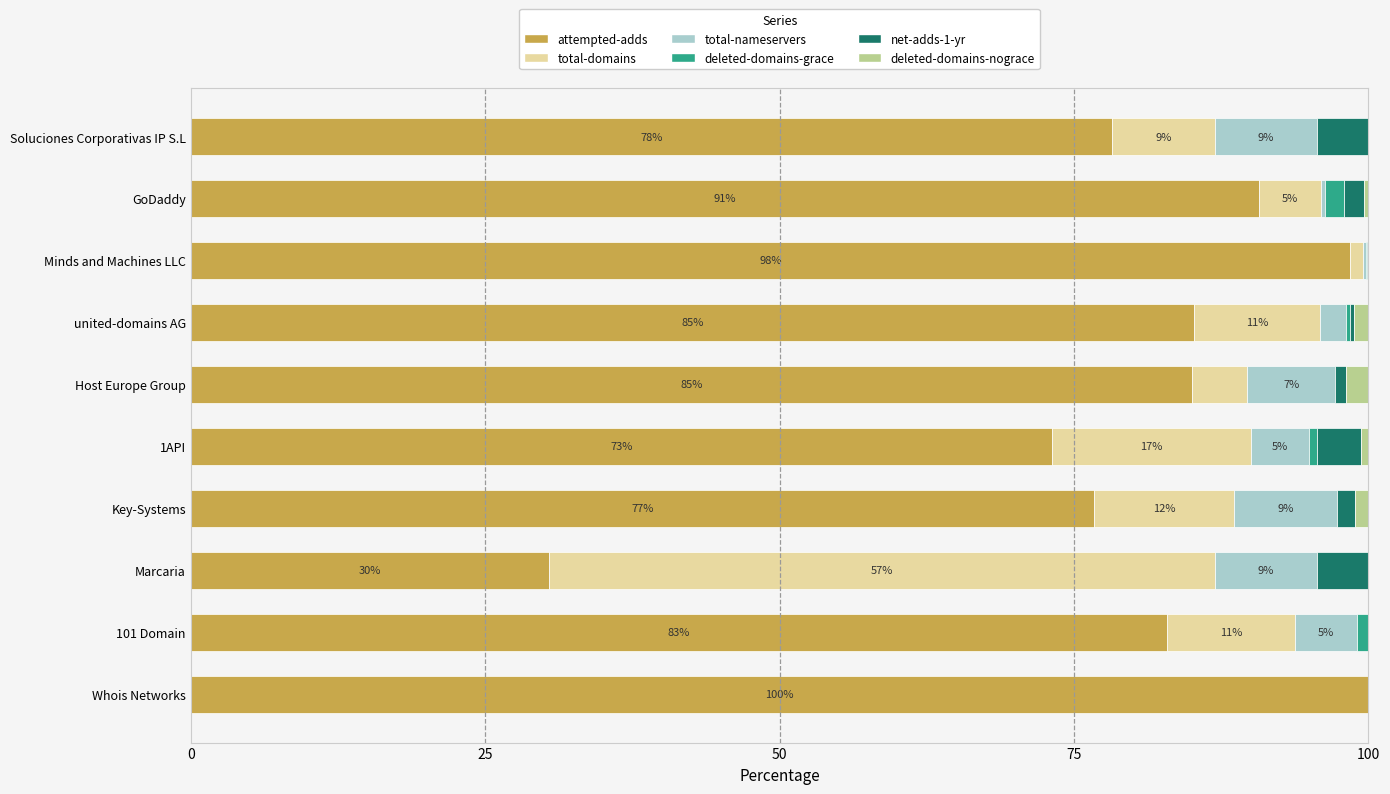

How many categories are shown in the chart?

10